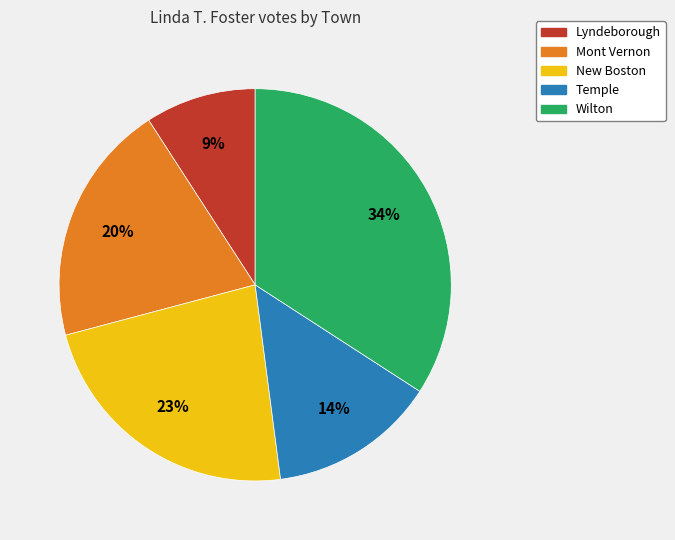

True or false: Lyndeborough accounts for 20% of the total.

False